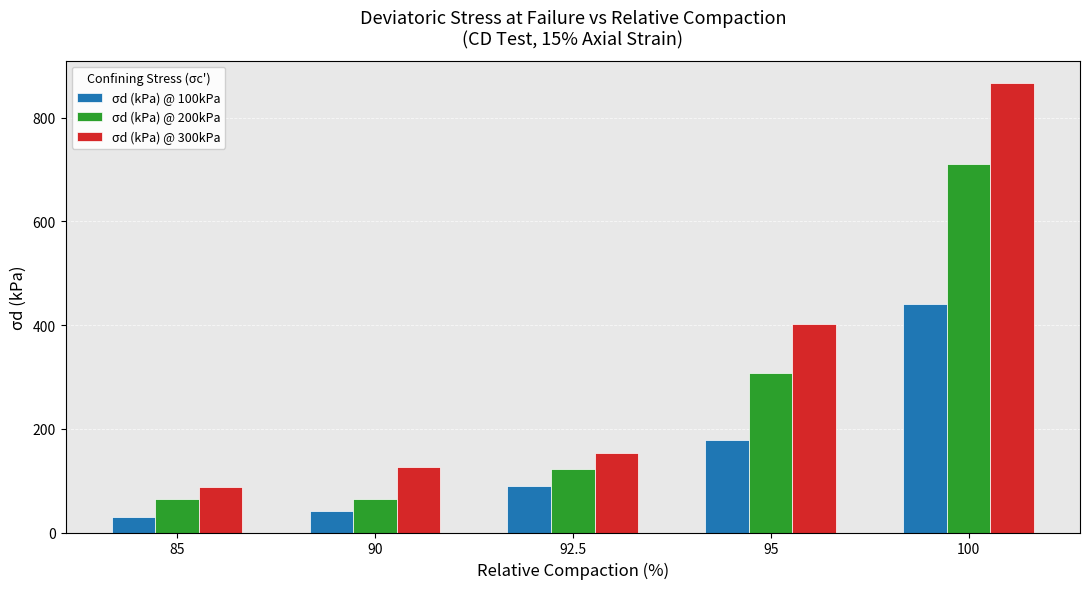

Is the value of σd (kPa) @ 300kPa at 100 greater than the value of σd (kPa) @ 100kPa at 90?

Yes